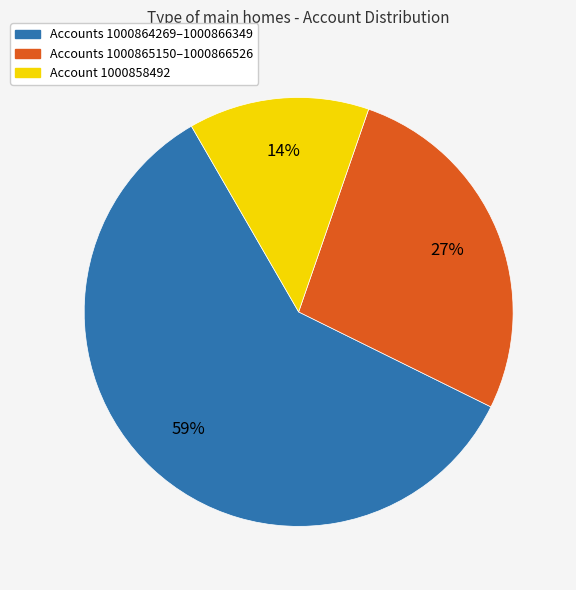

To the nearest percent, what is the average slice percentage?

33%